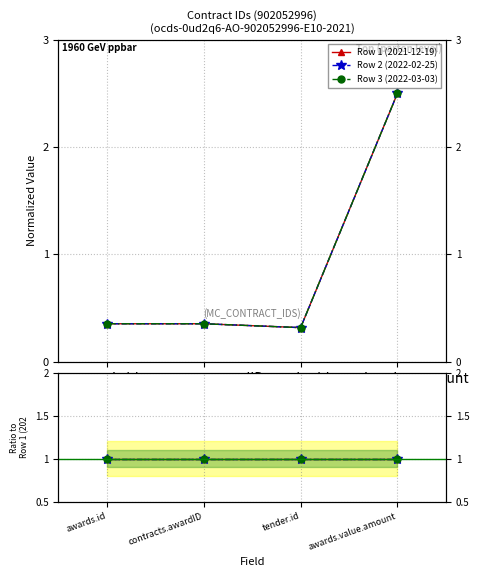

How many interior local valleys does the Row 2 (2022-02-25) series have?

1